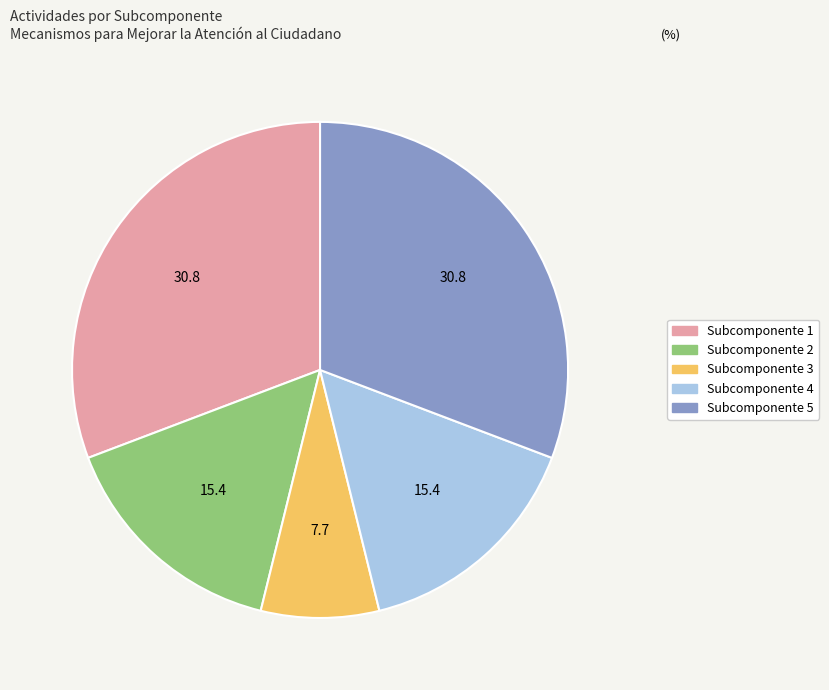

Is it true that Subcomponente 1 is 24% of the pie?

False